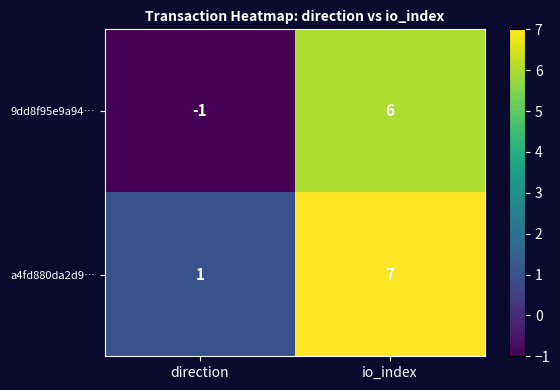

What is the total value across all series at io_index?

13